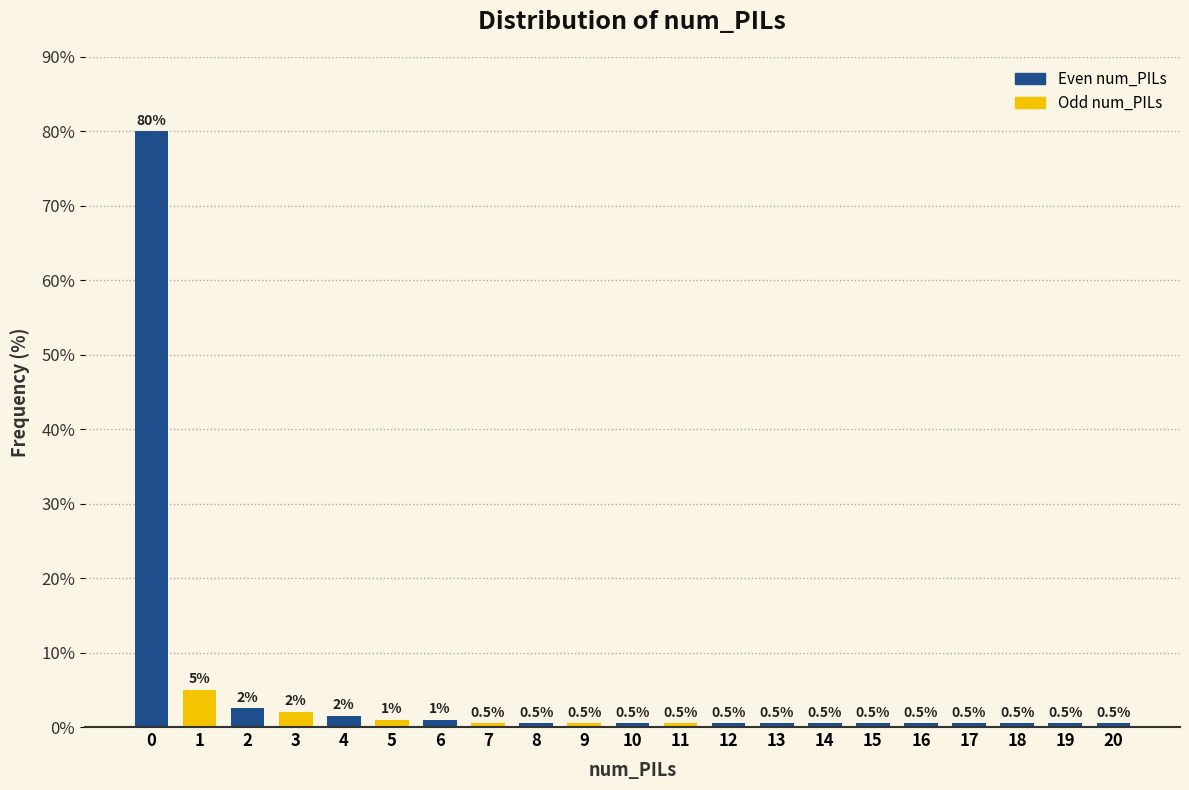

Reading right to left, what are all the values shown in this chart?

0.5	0.5	0.5	0.5	0.5	0.5	0.5	0.5	0.5	0.5	0.5	0.5	0.5	0.5	1.0	1.0	1.5	2.0	2.5	5.0	80.0